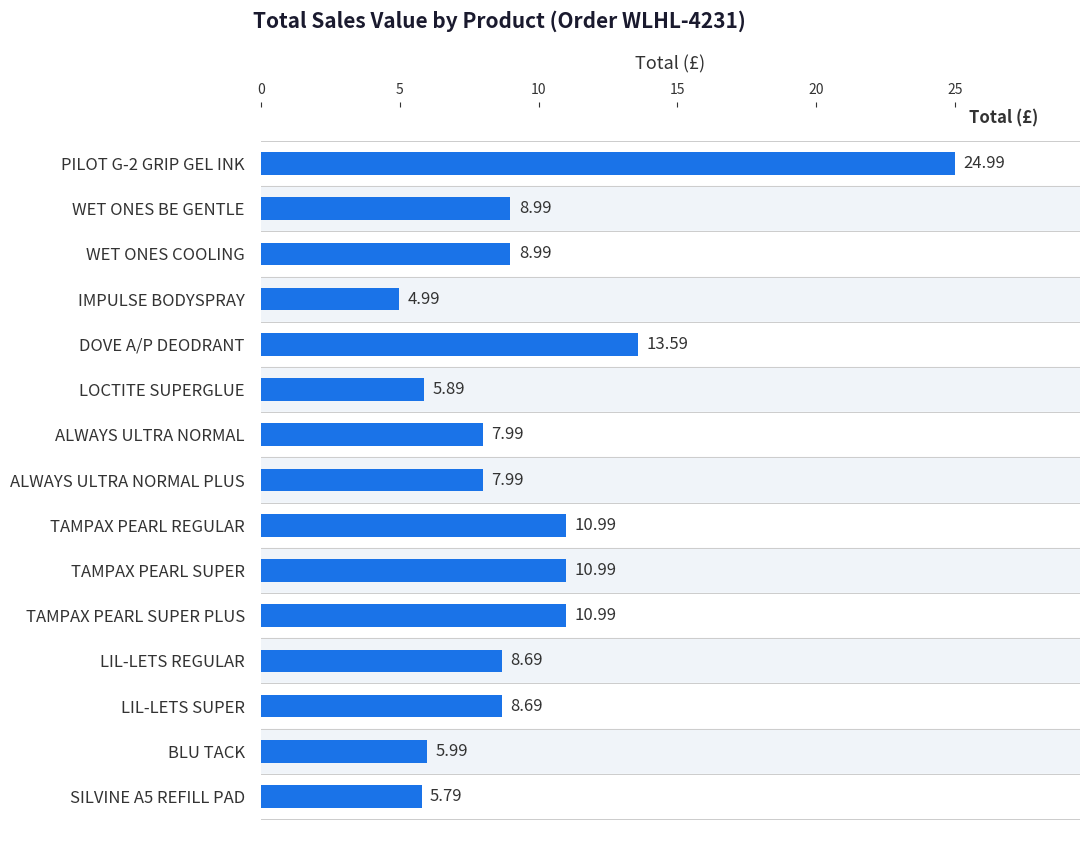

What is the difference between the maximum and minimum values?

20.0